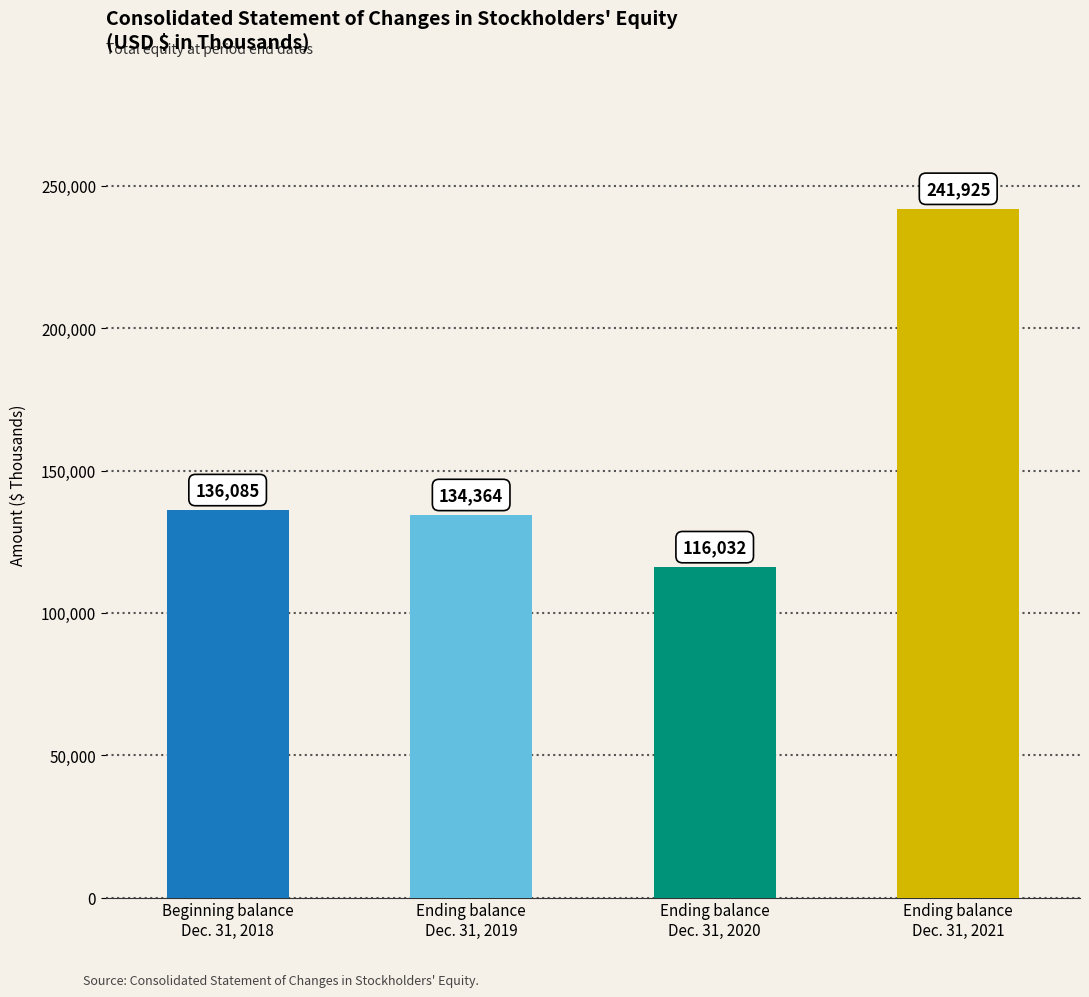

Reading left to right, what are all the values shown in this chart?

136085	134364	116032	241925